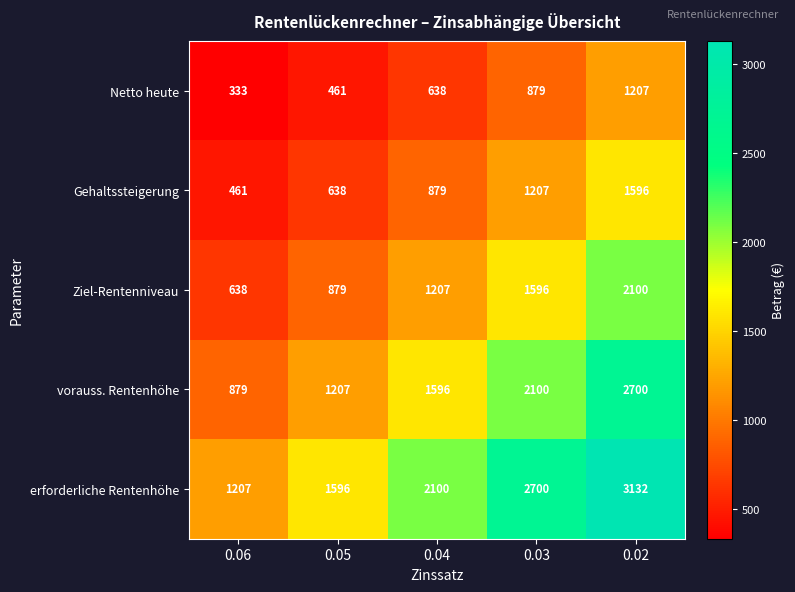

At how many categories does at least one series exceed 361?

5